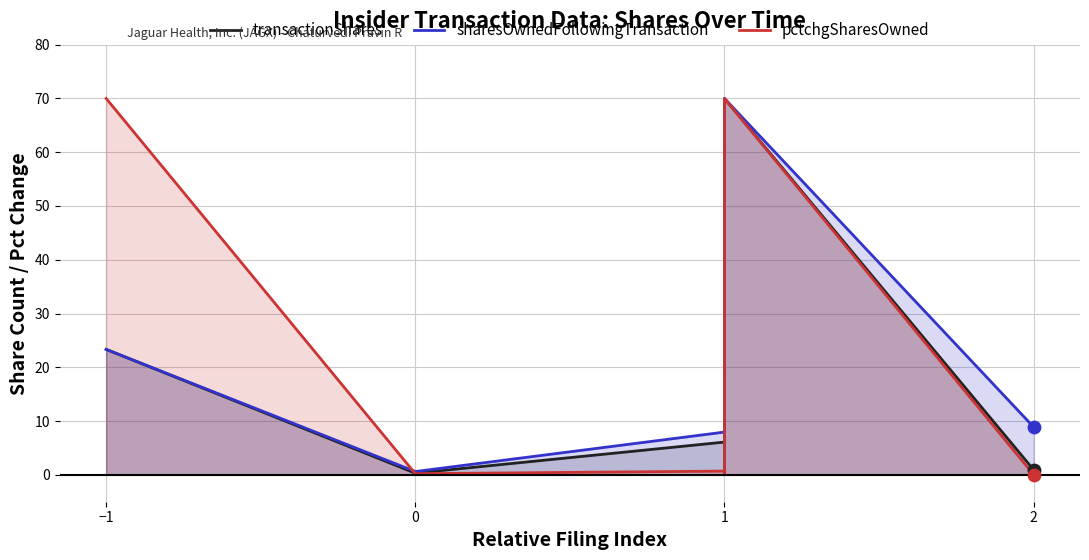

What are all the series names shown in the legend?

transactionShares, sharesOwnedFollowingTransaction, pctchgSharesOwned